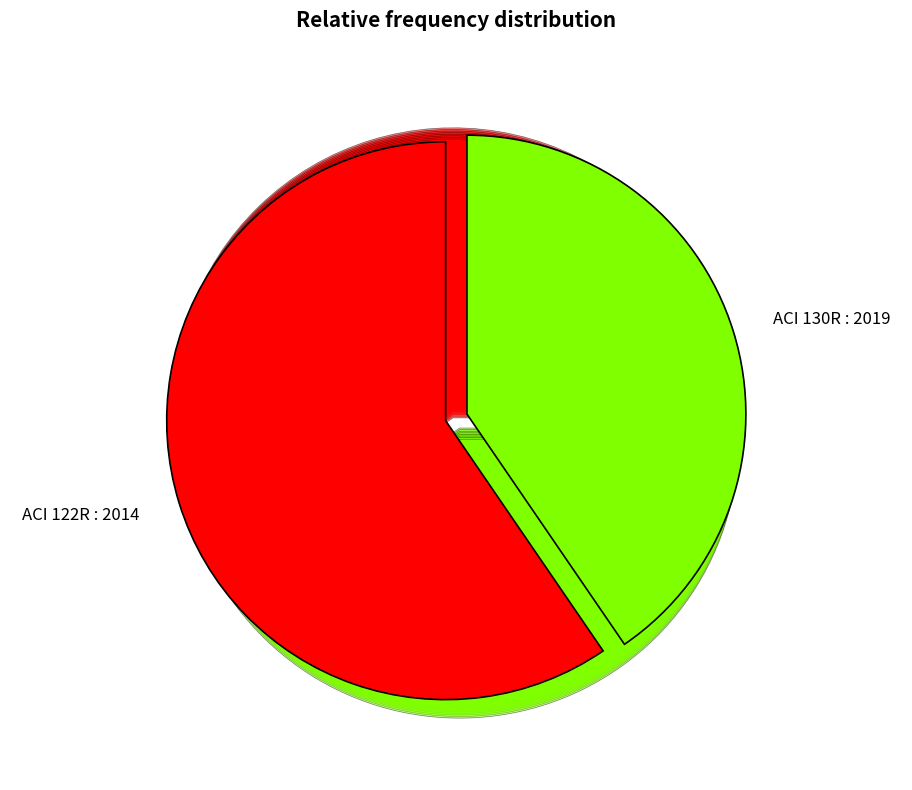

What percentage is the ACI 130R : 2019 slice, to the nearest percent?

40%